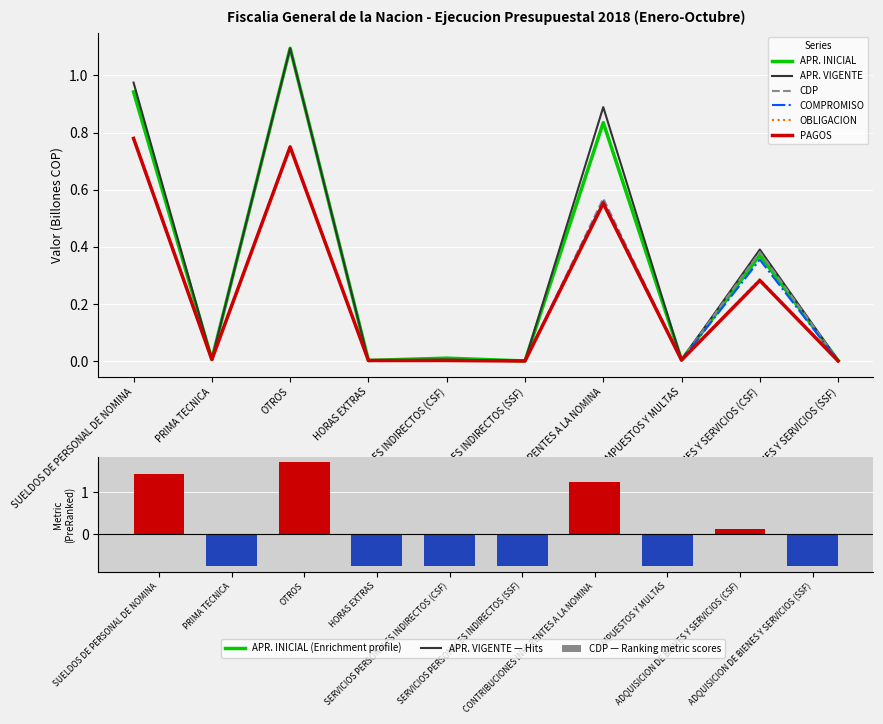

Reading right to left, transcribe all the data shown in this chart.

APR. INICIAL: ADQUISICION DE BIENES Y SERVICIOS (SSF)=0.0	ADQUISICION DE BIENES Y SERVICIOS (CSF)=0.4	IMPUESTOS Y MULTAS=0.0	CONTRIBUCIONES INHERENTES A LA NOMINA=0.8	SERVICIOS PERSONALES INDIRECTOS (SSF)=0.0	SERVICIOS PERSONALES INDIRECTOS (CSF)=0.0	HORAS EXTRAS=0.0	OTROS=1.1	PRIMA TECNICA=0.0	SUELDOS DE PERSONAL DE NOMINA=0.9
APR. VIGENTE: ADQUISICION DE BIENES Y SERVICIOS (SSF)=0.0	ADQUISICION DE BIENES Y SERVICIOS (CSF)=0.4	IMPUESTOS Y MULTAS=0.0	CONTRIBUCIONES INHERENTES A LA NOMINA=0.9	SERVICIOS PERSONALES INDIRECTOS (SSF)=0.0	SERVICIOS PERSONALES INDIRECTOS (CSF)=0.0	HORAS EXTRAS=0.0	OTROS=1.1	PRIMA TECNICA=0.0	SUELDOS DE PERSONAL DE NOMINA=1.0
CDP: ADQUISICION DE BIENES Y SERVICIOS (SSF)=0.0	ADQUISICION DE BIENES Y SERVICIOS (CSF)=0.4	IMPUESTOS Y MULTAS=0.0	CONTRIBUCIONES INHERENTES A LA NOMINA=0.6	SERVICIOS PERSONALES INDIRECTOS (SSF)=0.0	SERVICIOS PERSONALES INDIRECTOS (CSF)=0.0	HORAS EXTRAS=0.0	OTROS=0.8	PRIMA TECNICA=0.0	SUELDOS DE PERSONAL DE NOMINA=0.8
COMPROMISO: ADQUISICION DE BIENES Y SERVICIOS (SSF)=0.0	ADQUISICION DE BIENES Y SERVICIOS (CSF)=0.4	IMPUESTOS Y MULTAS=0.0	CONTRIBUCIONES INHERENTES A LA NOMINA=0.6	SERVICIOS PERSONALES INDIRECTOS (SSF)=0.0	SERVICIOS PERSONALES INDIRECTOS (CSF)=0.0	HORAS EXTRAS=0.0	OTROS=0.8	PRIMA TECNICA=0.0	SUELDOS DE PERSONAL DE NOMINA=0.8
OBLIGACION: ADQUISICION DE BIENES Y SERVICIOS (SSF)=0.0	ADQUISICION DE BIENES Y SERVICIOS (CSF)=0.3	IMPUESTOS Y MULTAS=0.0	CONTRIBUCIONES INHERENTES A LA NOMINA=0.6	SERVICIOS PERSONALES INDIRECTOS (SSF)=0.0	SERVICIOS PERSONALES INDIRECTOS (CSF)=0.0	HORAS EXTRAS=0.0	OTROS=0.8	PRIMA TECNICA=0.0	SUELDOS DE PERSONAL DE NOMINA=0.8
PAGOS: ADQUISICION DE BIENES Y SERVICIOS (SSF)=0.0	ADQUISICION DE BIENES Y SERVICIOS (CSF)=0.3	IMPUESTOS Y MULTAS=0.0	CONTRIBUCIONES INHERENTES A LA NOMINA=0.6	SERVICIOS PERSONALES INDIRECTOS (SSF)=0.0	SERVICIOS PERSONALES INDIRECTOS (CSF)=0.0	HORAS EXTRAS=0.0	OTROS=0.8	PRIMA TECNICA=0.0	SUELDOS DE PERSONAL DE NOMINA=0.8